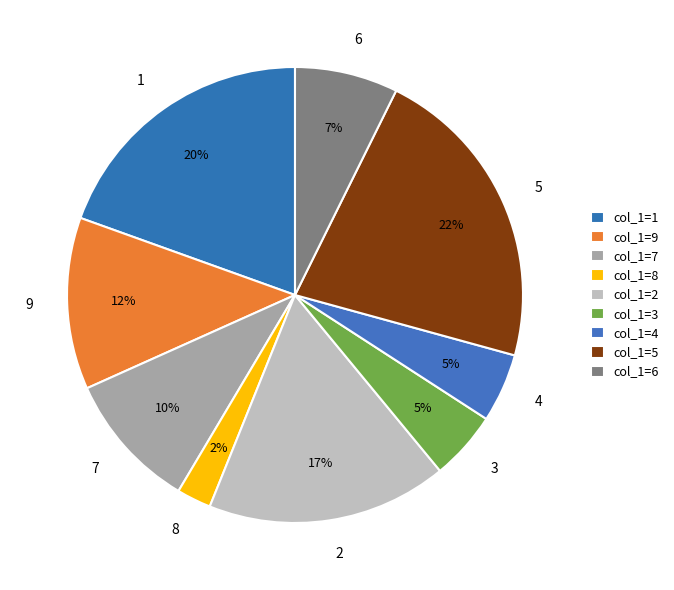

Does 4 account for over 50% of the chart?

No